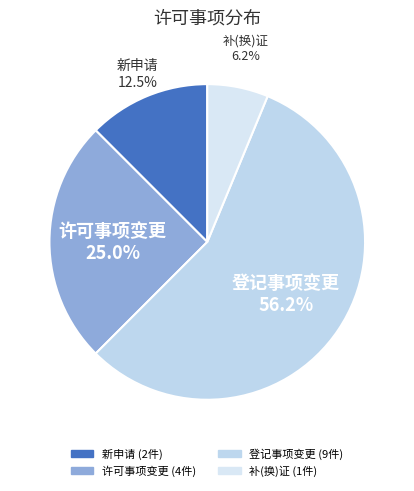

True or false: 新申请 accounts for 22% of the total.

False